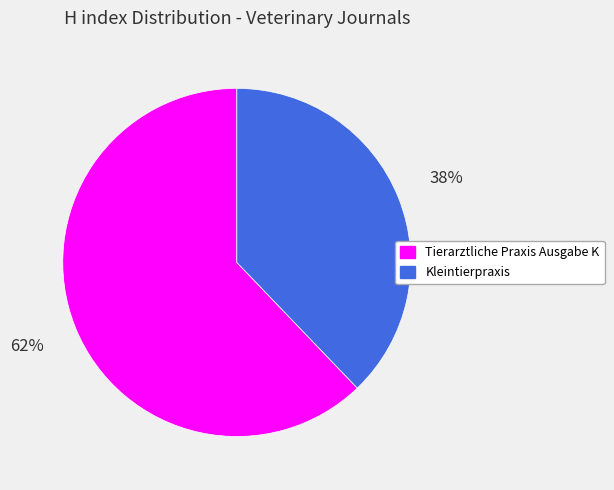

How many segments does this pie chart have?

2